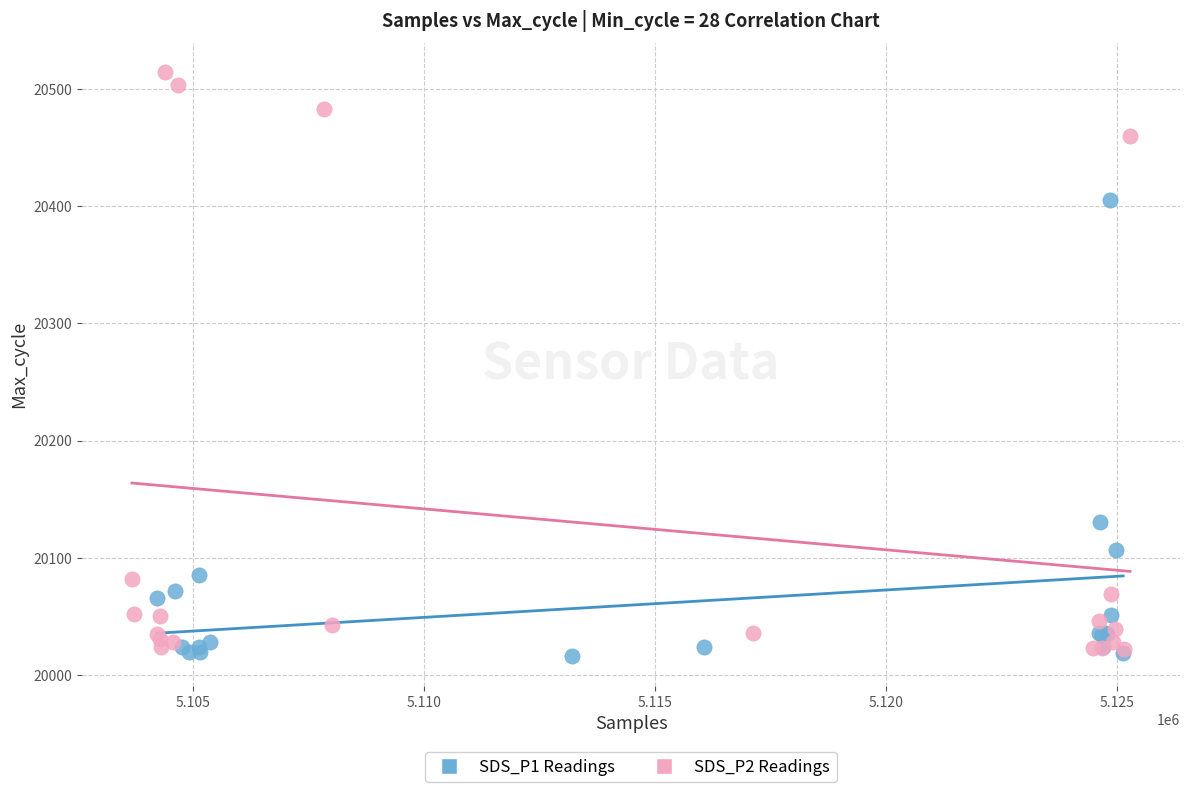

Which series contains the highest Y value?

SDS_P2 Readings